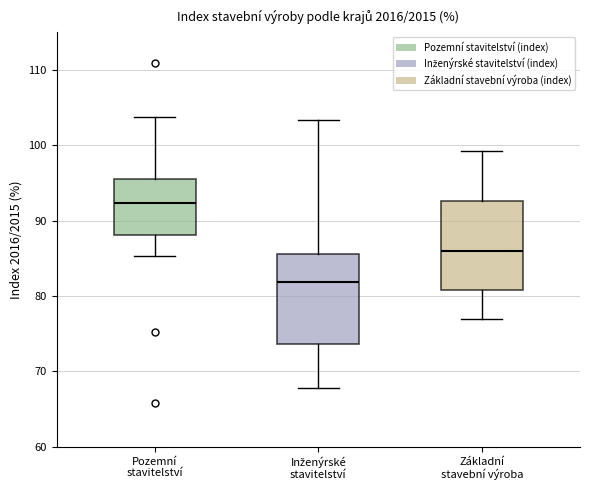

Which box has the highest median line?

Pozemní stavitelství